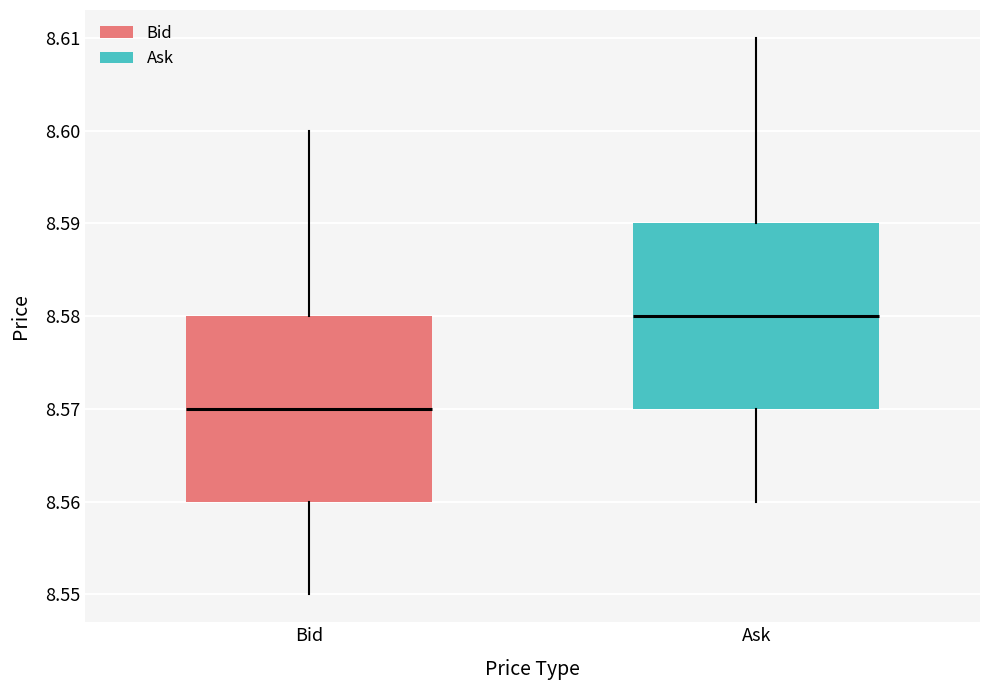

Which box has the highest median line?

Ask